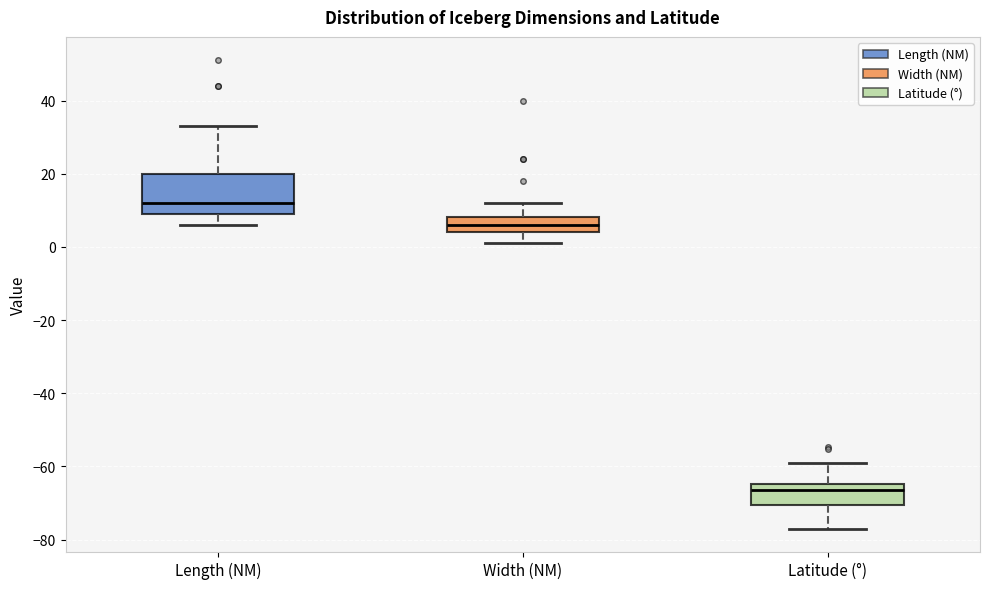

Reading left to right, read every box against the y-axis: the position of its median line, the range the box covers, and the ends of its whiskers. The values are not printed on the chart, so give them approximately, as read against the axis.

Length (NM): median 12, box 10 to 20, whiskers 6 to 34
Width (NM): median 6, box 4 to 8, whiskers 2 to 12
Latitude (°): median -66, box -70 to -64, whiskers -78 to -60